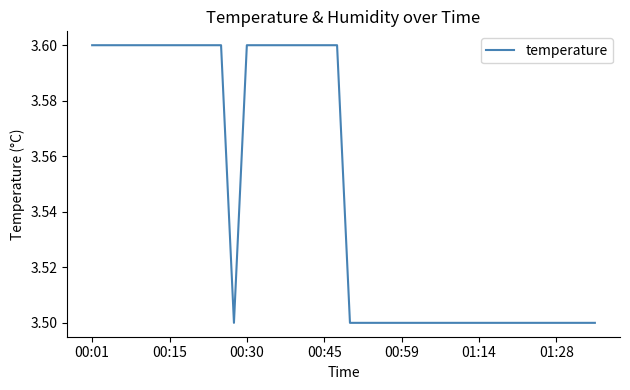

What is the greatest value displayed?

3.6